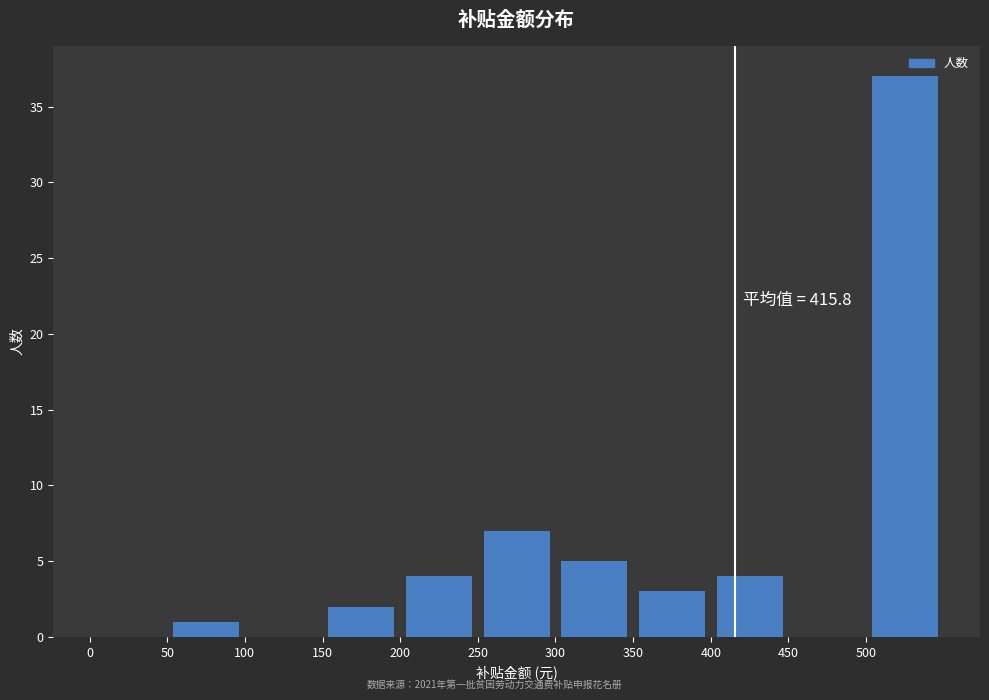

Over which range of the x-axis is the bar tallest?

500 to 550